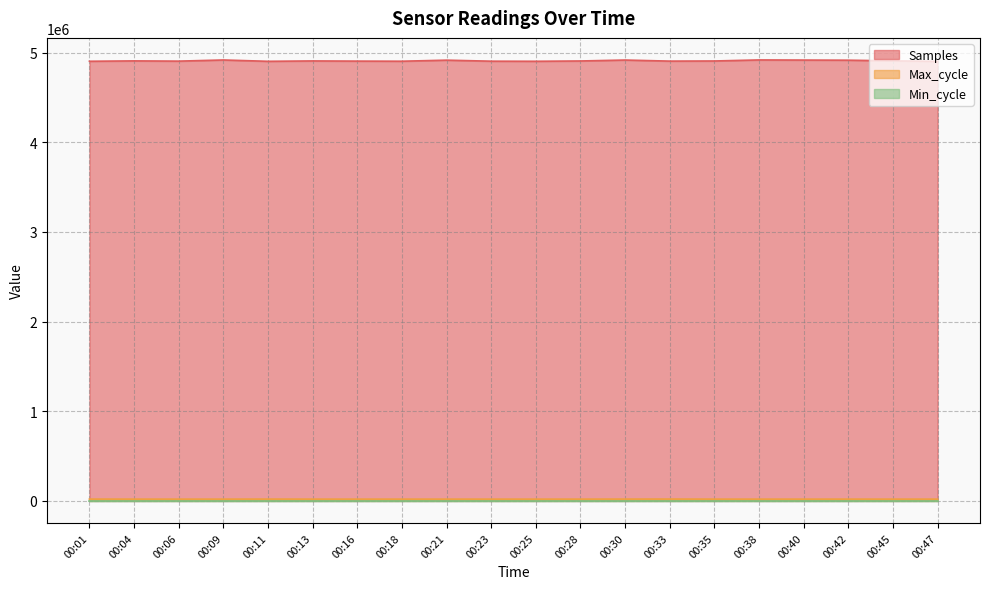

What is the difference between the maximum and minimum values in the Max_cycle series?

854